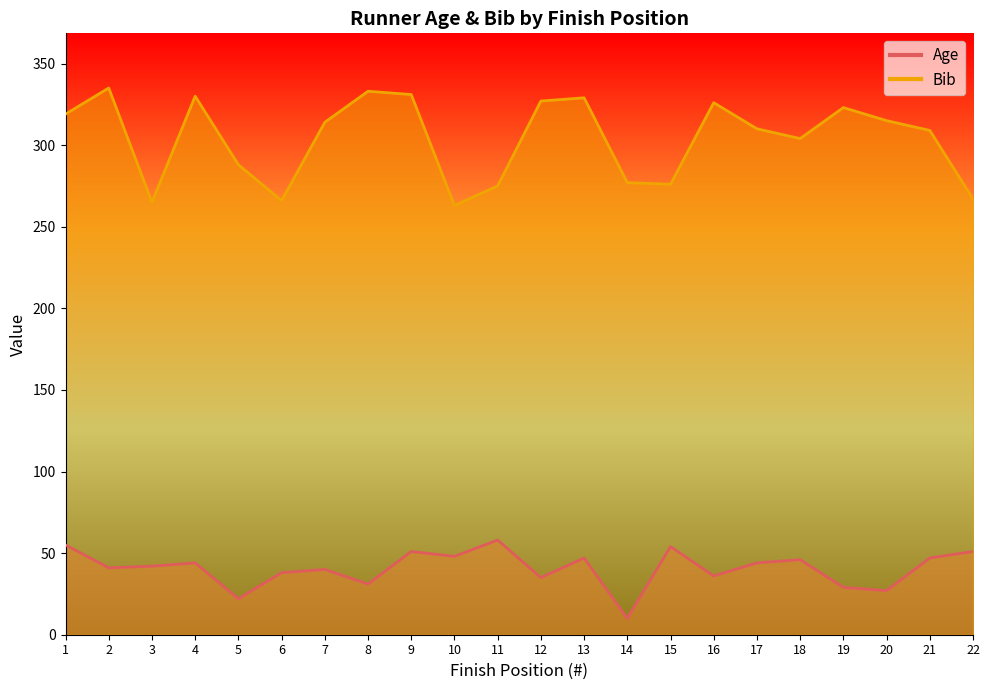

List the series in order of their peak value, lowest first.

Age, Bib